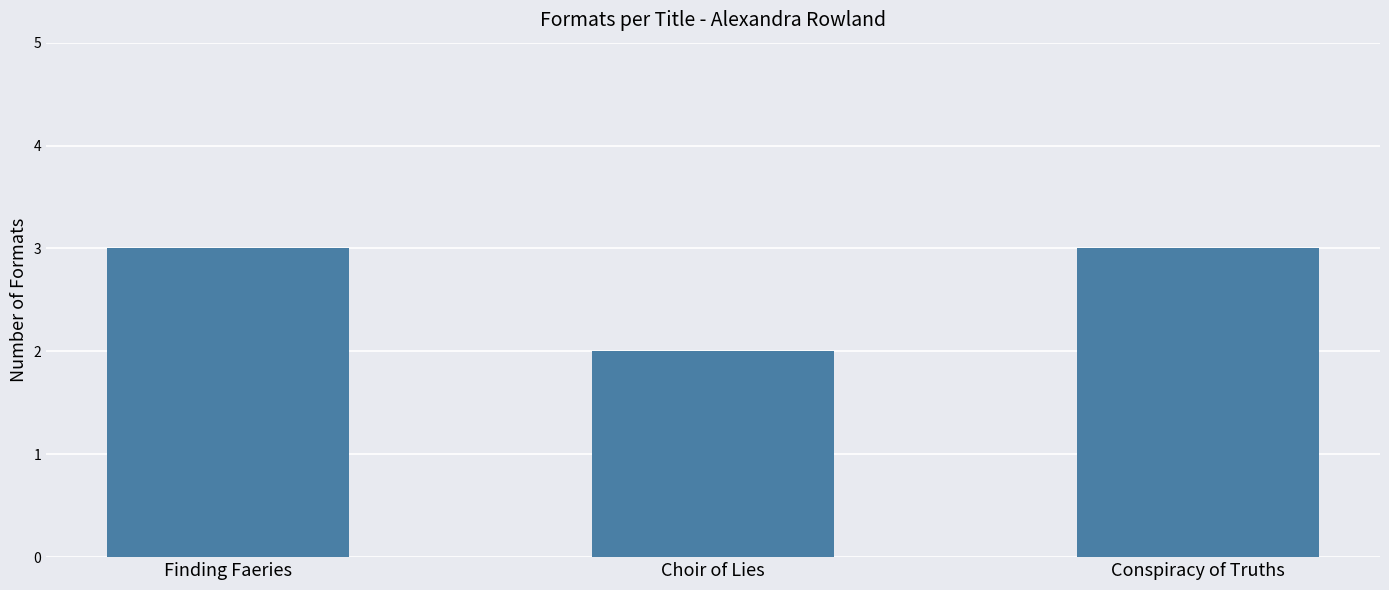

Between Choir of Lies and Finding Faeries, which is larger?

Finding Faeries